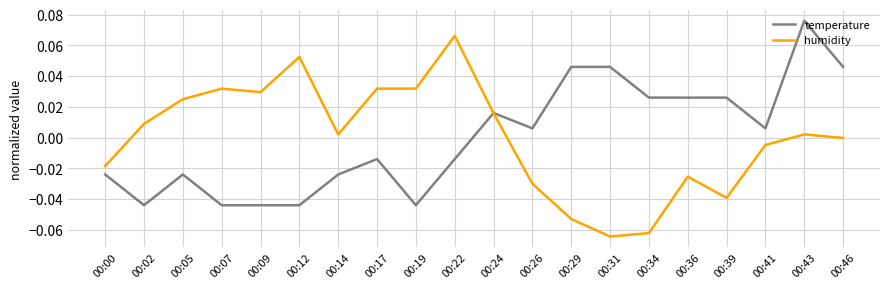

How many series are shown in this chart?

2